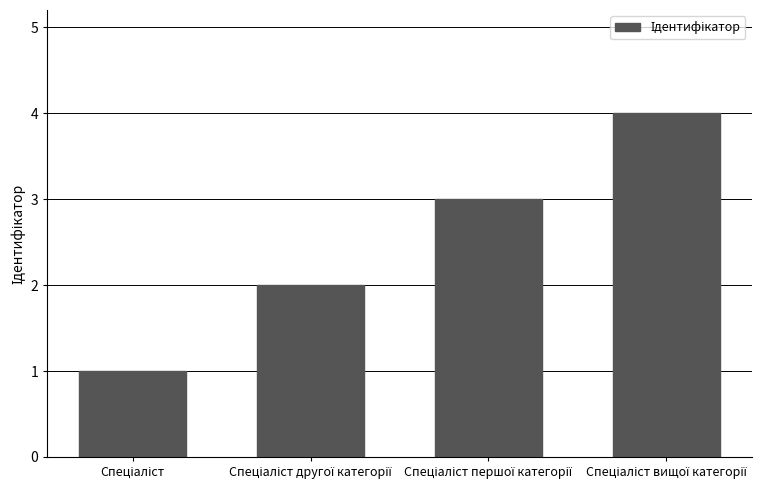

What is the greatest value displayed?

4